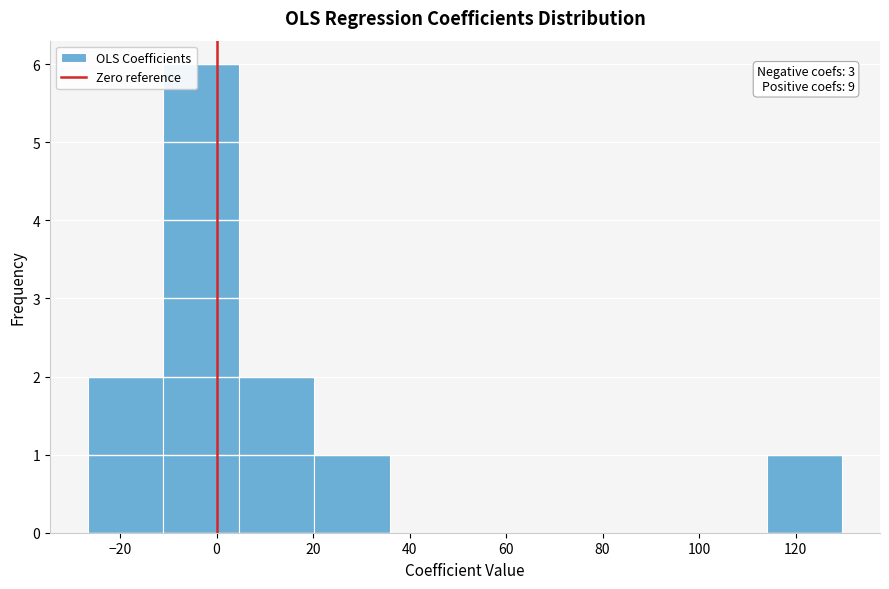

Over which range of the x-axis is the bar tallest?

-12 to 4